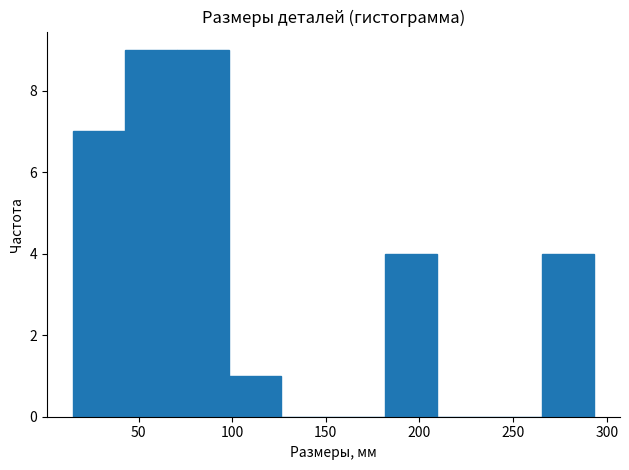

Reading left to right, transcribe this chart: for each bar, give the range it covers on the x-axis and its height. Neither the bar edges nor the heights are printed on the chart, so give them approximately, as read against the axes.

15 to 45: 7
45 to 70: 9
70 to 100: 9
100 to 125: 1
125 to 155: 0
155 to 180: 0
180 to 210: 4
210 to 235: 0
235 to 265: 0
265 to 295: 4